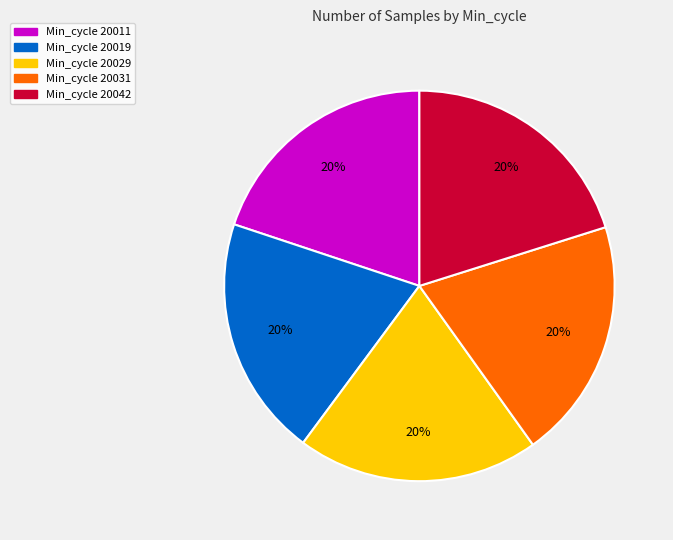

How many segments does this pie chart have?

5